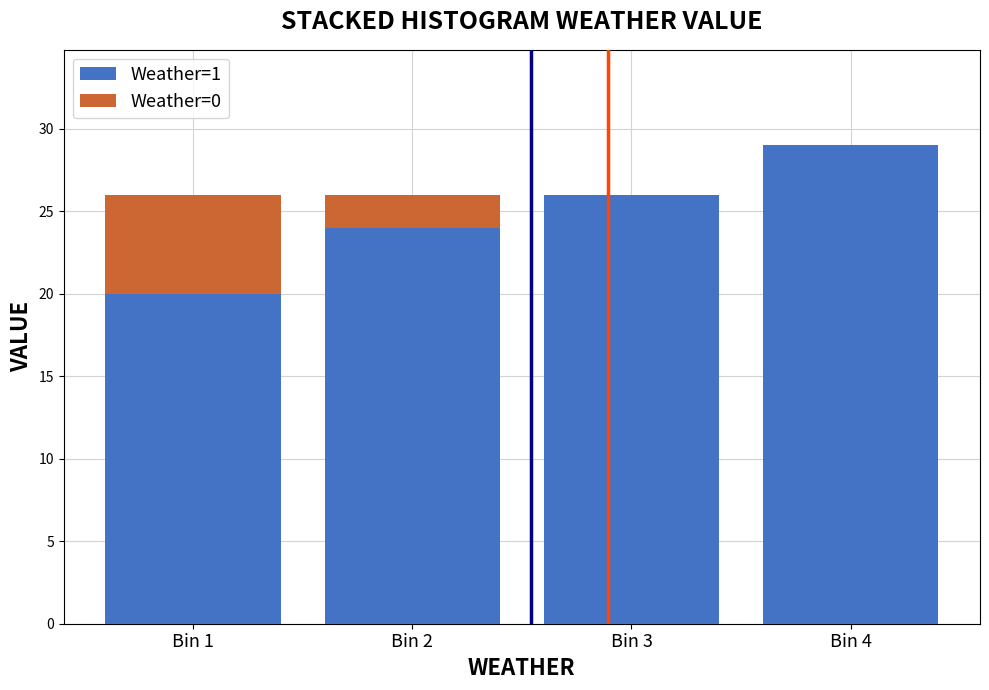

Reading left to right, what are the values for Weather=1?

Bin 1=20	Bin 2=24	Bin 3=26	Bin 4=29